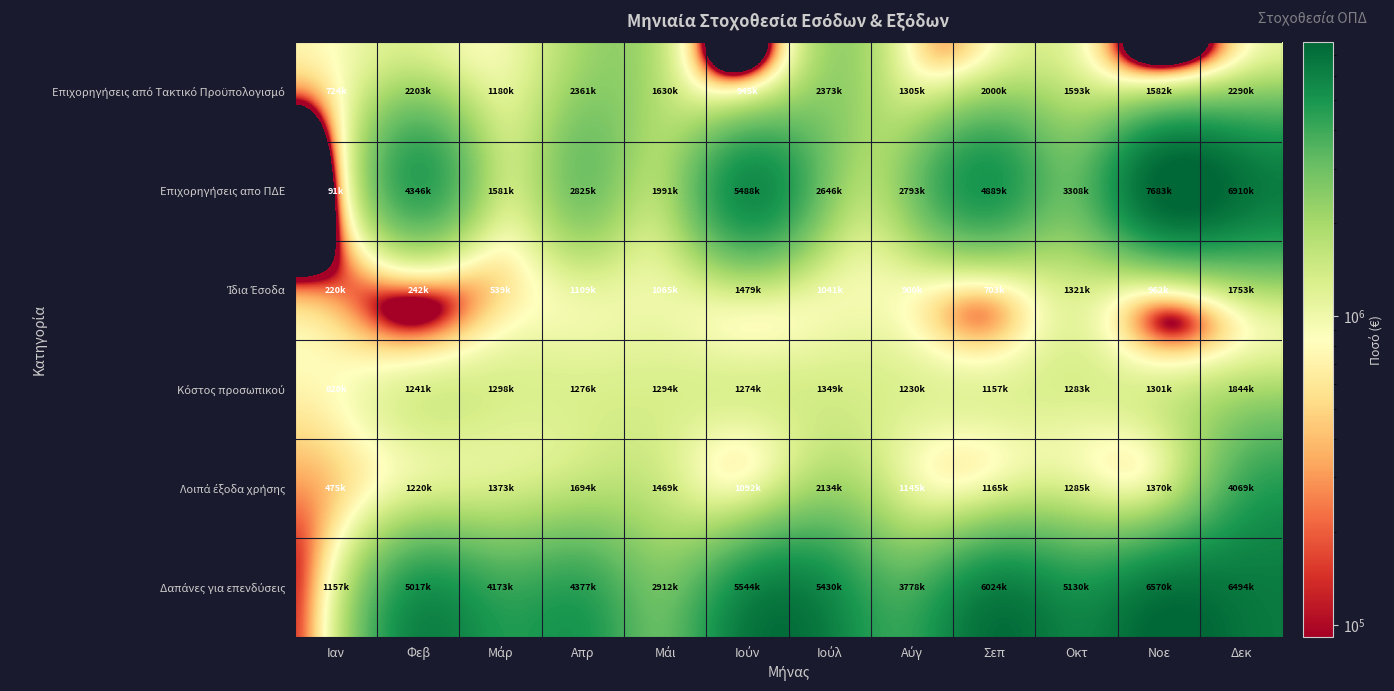

Which series has the largest total across all categories?

Δαπάνες για επενδύσεις